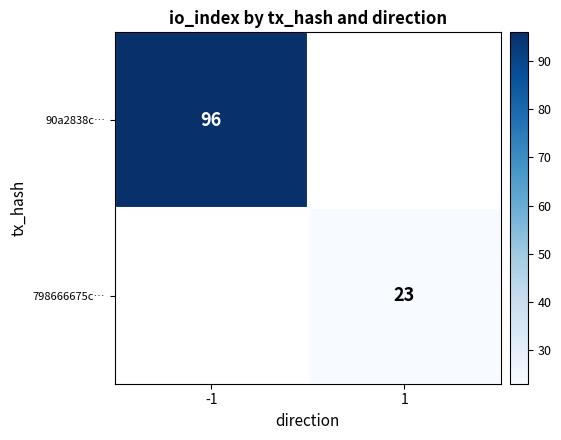

The 798666675c… series shows 23 at 1. True or false?

True